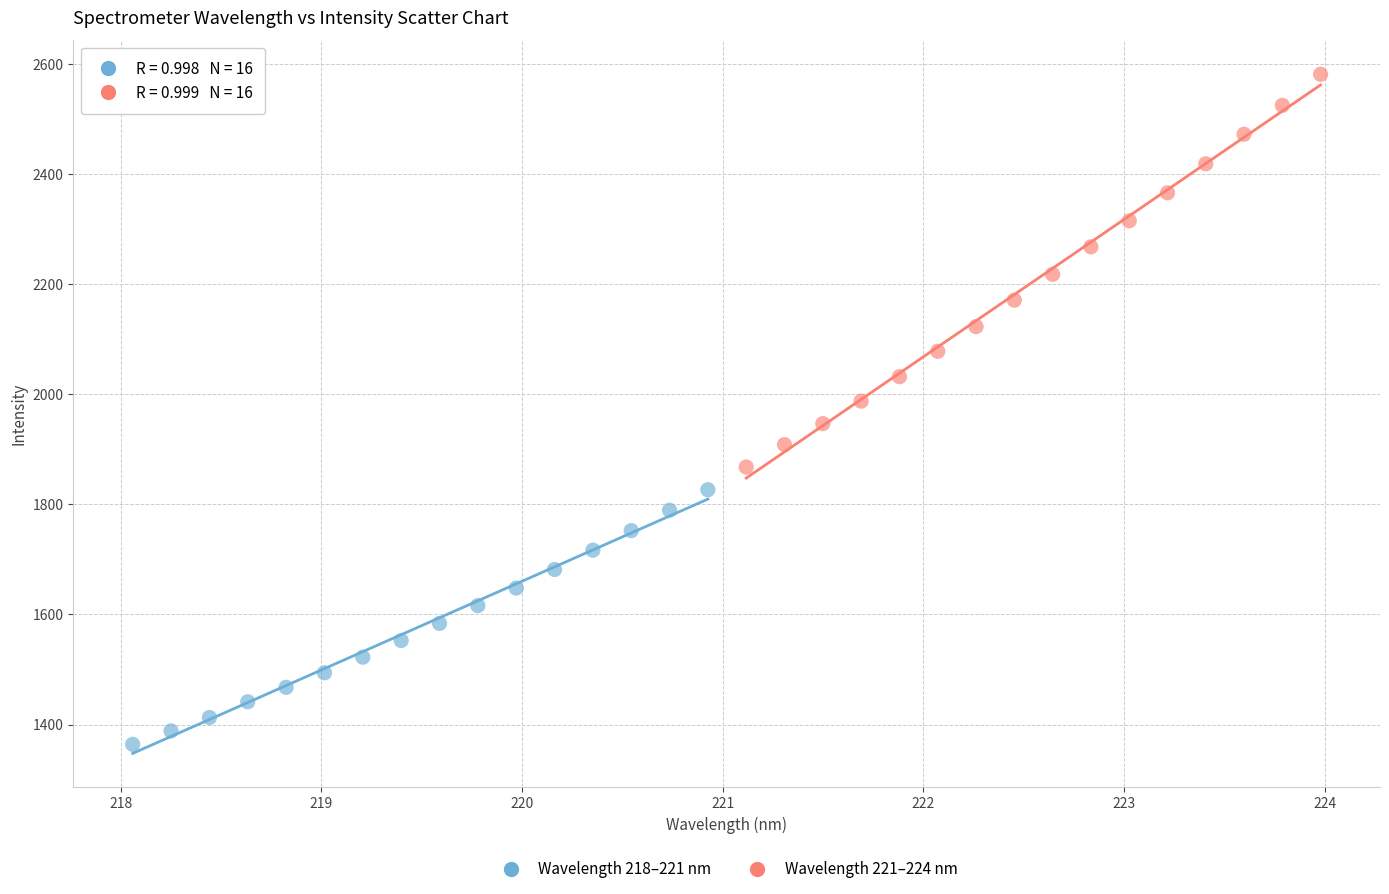

Which series has the largest Y range (max minus min)?

Wavelength 221–224 nm